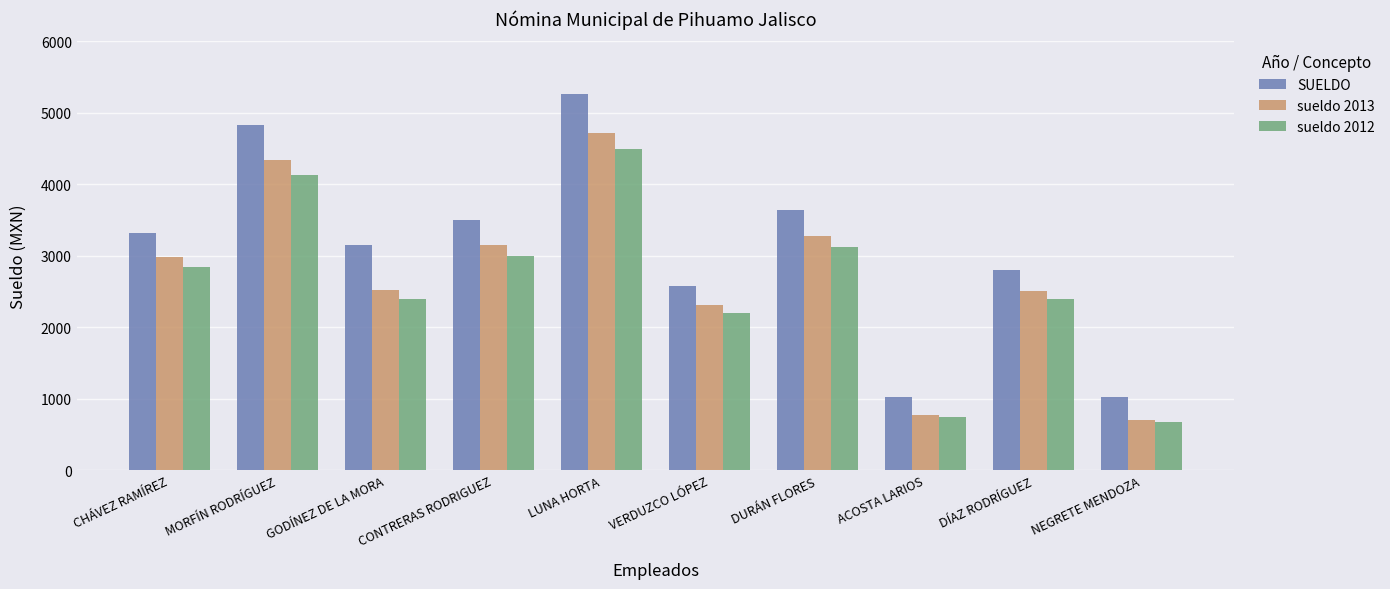

What position from the left is DÍAZ RODRÍGUEZ?

9